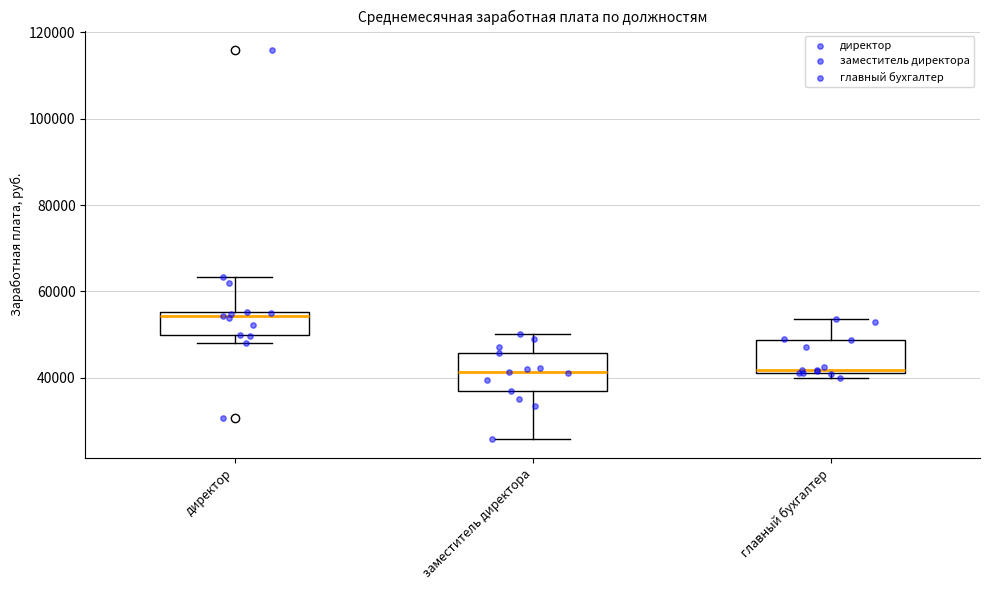

Reading left to right, read every box against the y-axis: the position of its median line, the range the box covers, and the ends of its whiskers. The values are not printed on the chart, so give them approximately, as read against the axis.

директор: median 54000, box 50000 to 56000, whiskers 48000 to 64000
заместитель директора: median 42000, box 36000 to 46000, whiskers 26000 to 50000
главный бухгалтер: median 42000 (just above the box's lower edge), box 42000 to 48000, whiskers 40000 to 54000